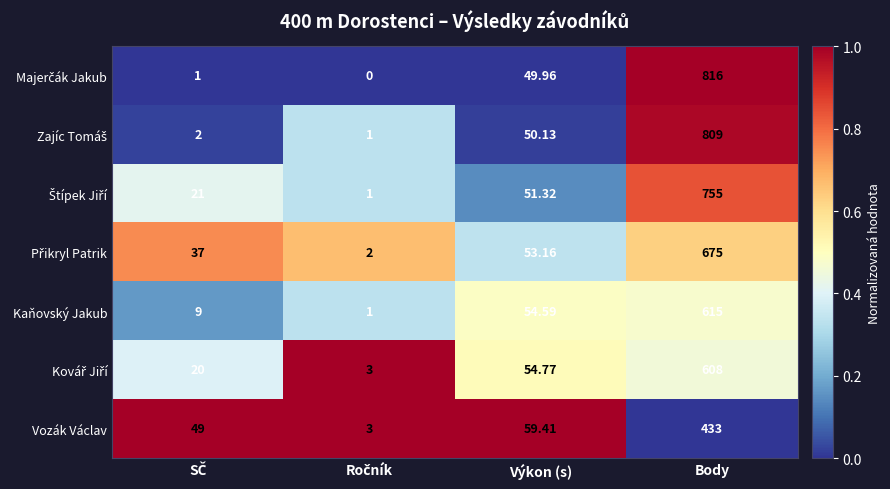

Which label corresponds to the largest value in the chart?

Body